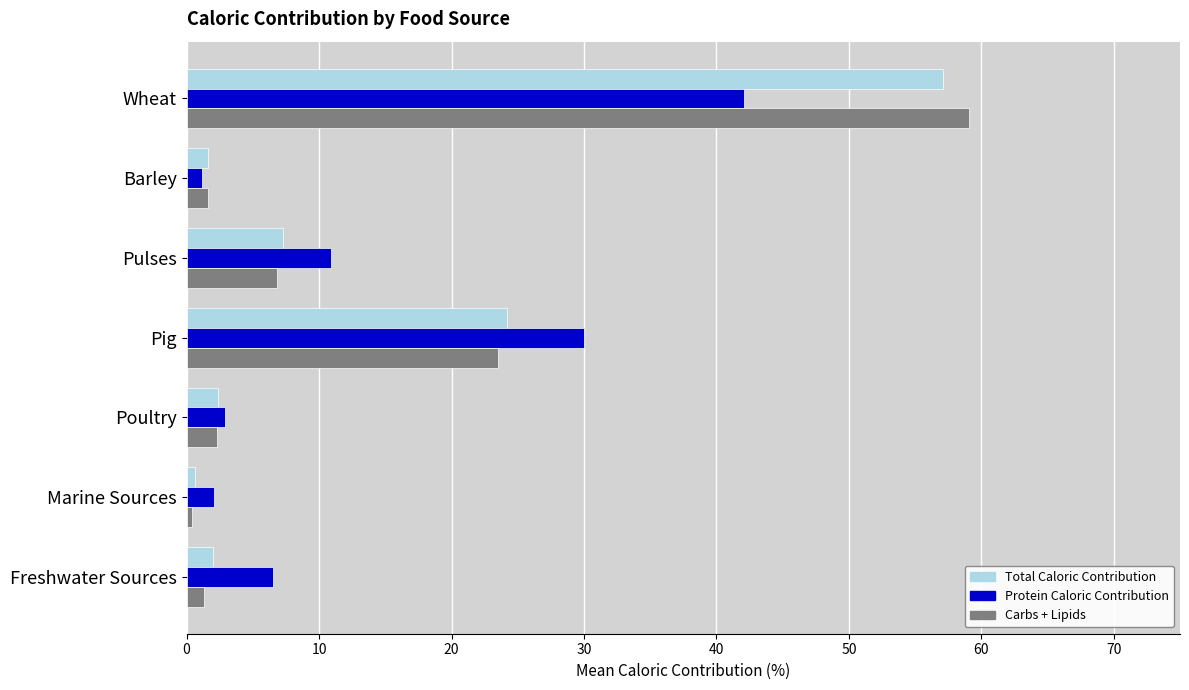

What is the total value across all series at Wheat?

158.3